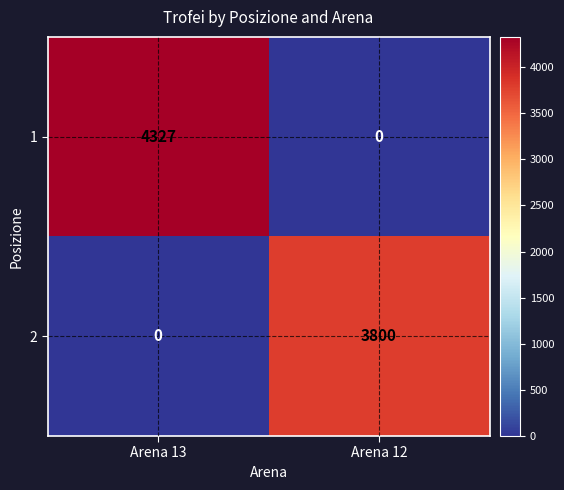

What is the highest value of the 2 series?

3800